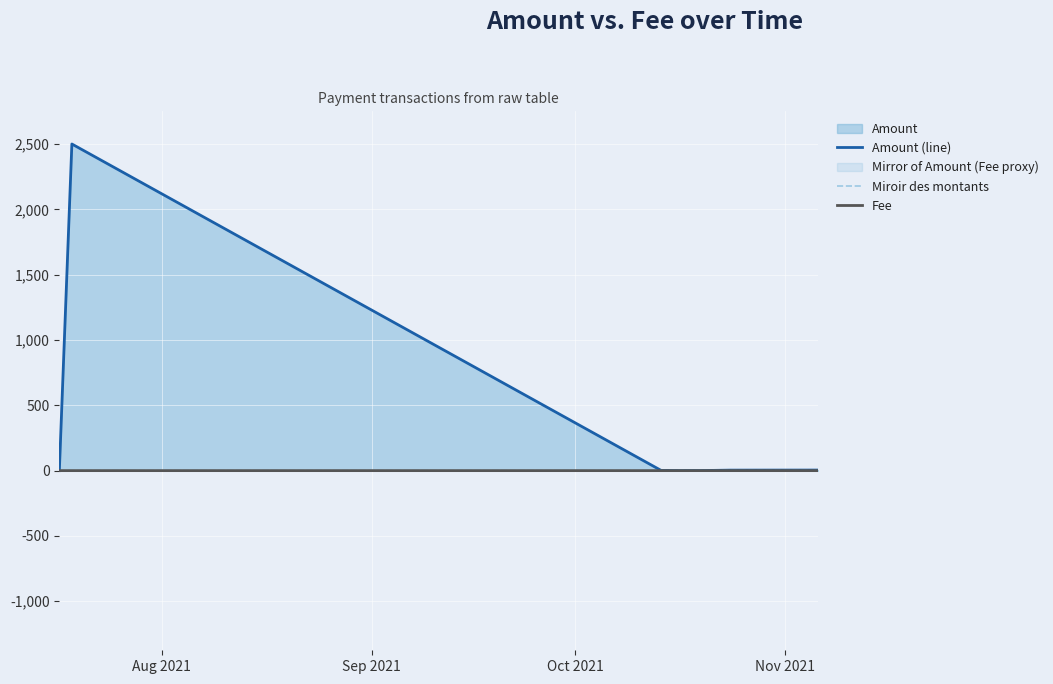

Reading left to right, extract all data points from this chart.

Amount (line): 0.0	2500.0	1.9	0.2	0.7	0.5	3.8	4.4
Miroir des montants: -0.0	-0.0	-0.0	-0.0	-0.0	-0.1	-0.0	-0.0
Fee: 0.0	0.0	0.0	0.0	0.0	0.1	0.0	0.0